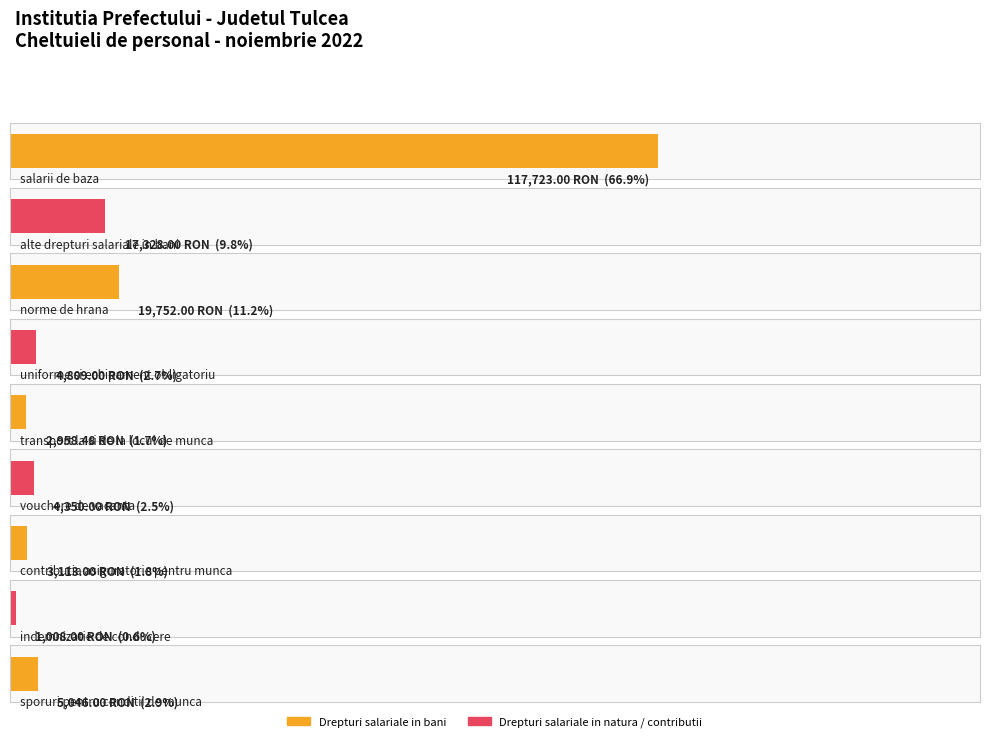

What is the average value?

19565.3